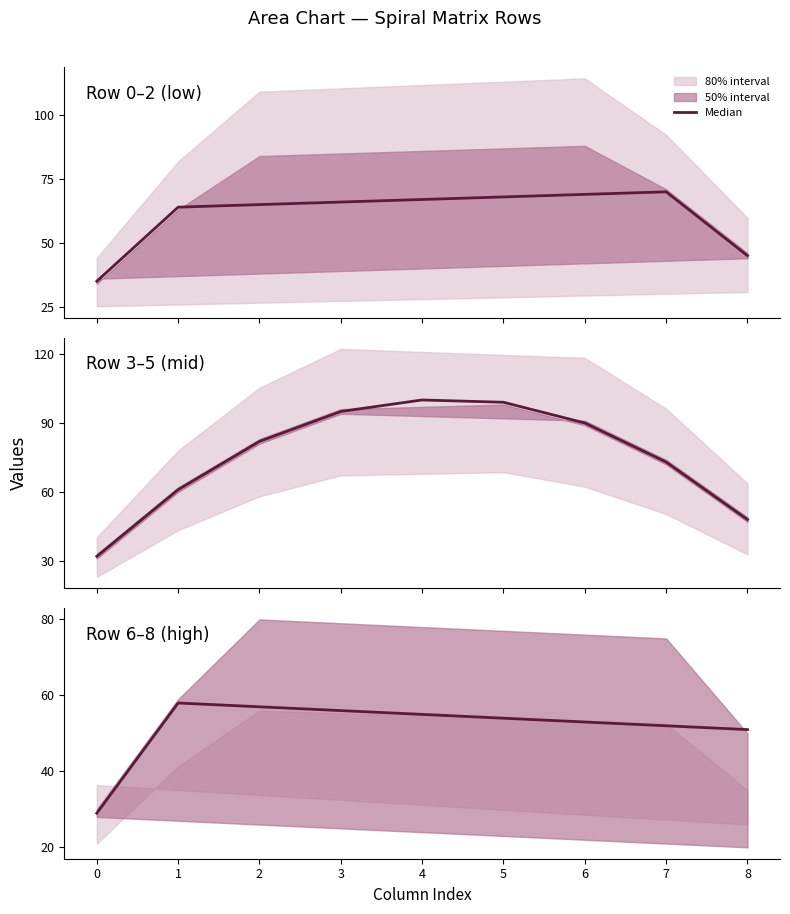

Does the chart display data point markers on the line(s)?

No